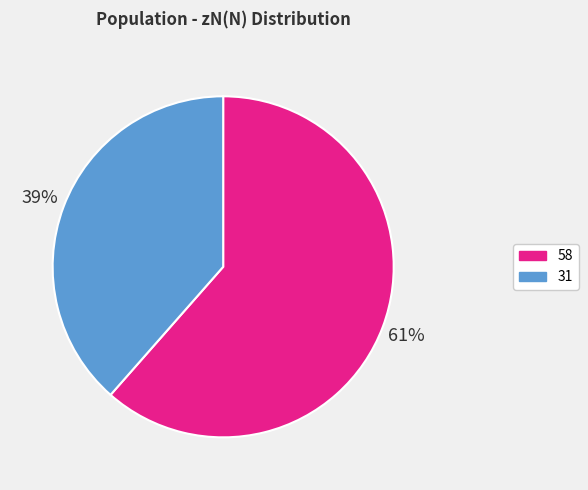

To the nearest percent, what is the combined percentage of 58 and 31?

100%